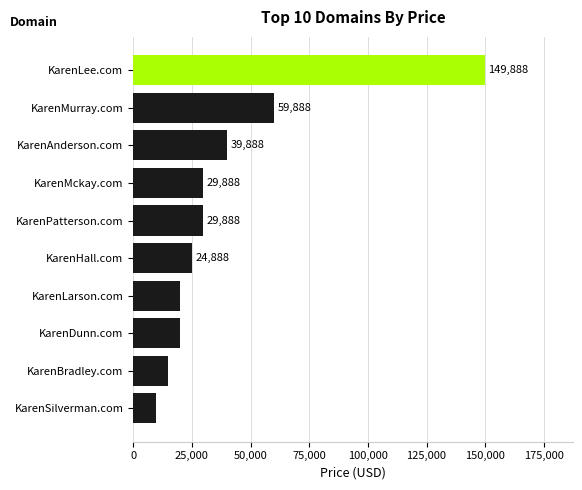

The chart shows a value of 59888 at KarenMurray.com. True or false?

True